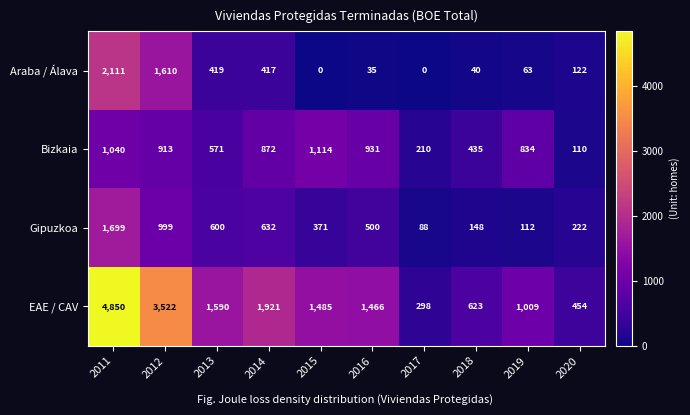

True or false: EAE / CAV has a value of 3522 at 2012.

True